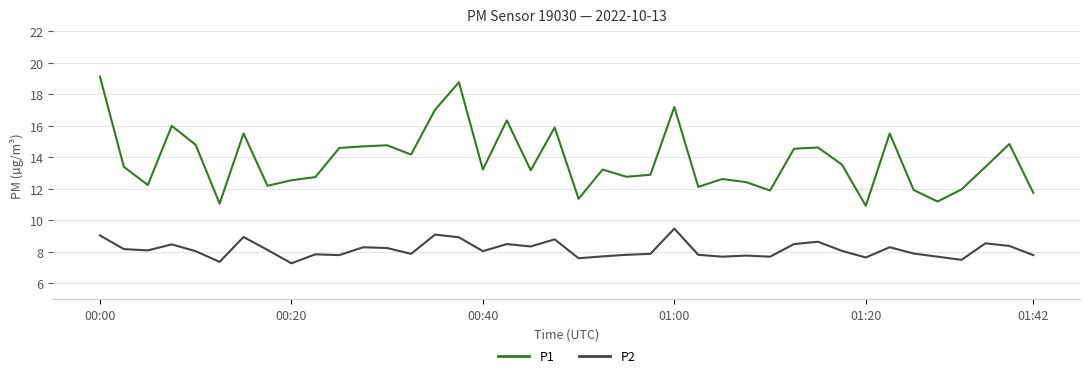

What is the difference between the maximum and minimum values in the P1 series?

8.2